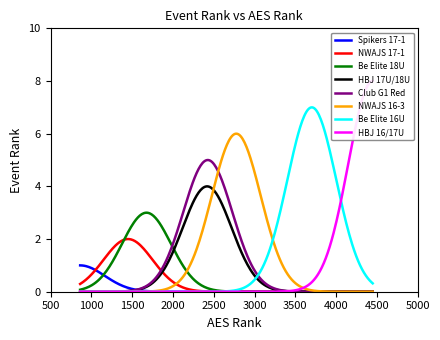

Reading left to right, list all the values displayed in this chart.

Spikers 17-1=1	NWAJS 17-1=2	Be Elite 18U=3	HBJ 17U/18U=4	Club G1 Red=5	NWAJS 16-3=6	Be Elite 16U=7	HBJ 16/17U=8